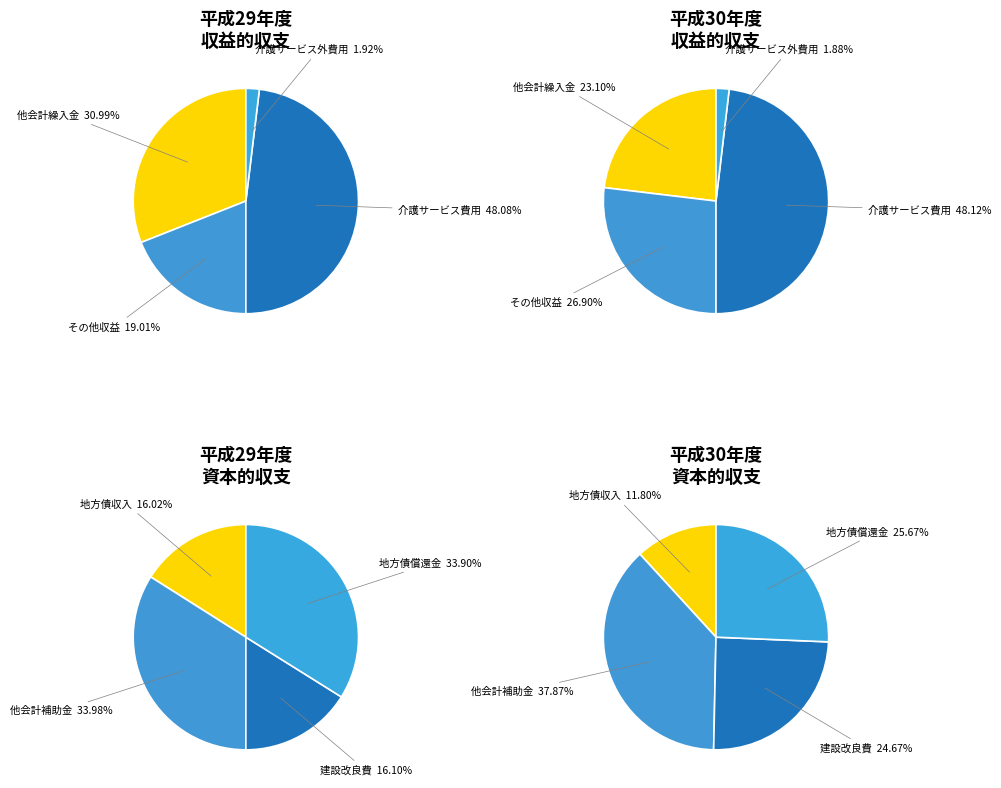

How many slices are in this pie chart?

4